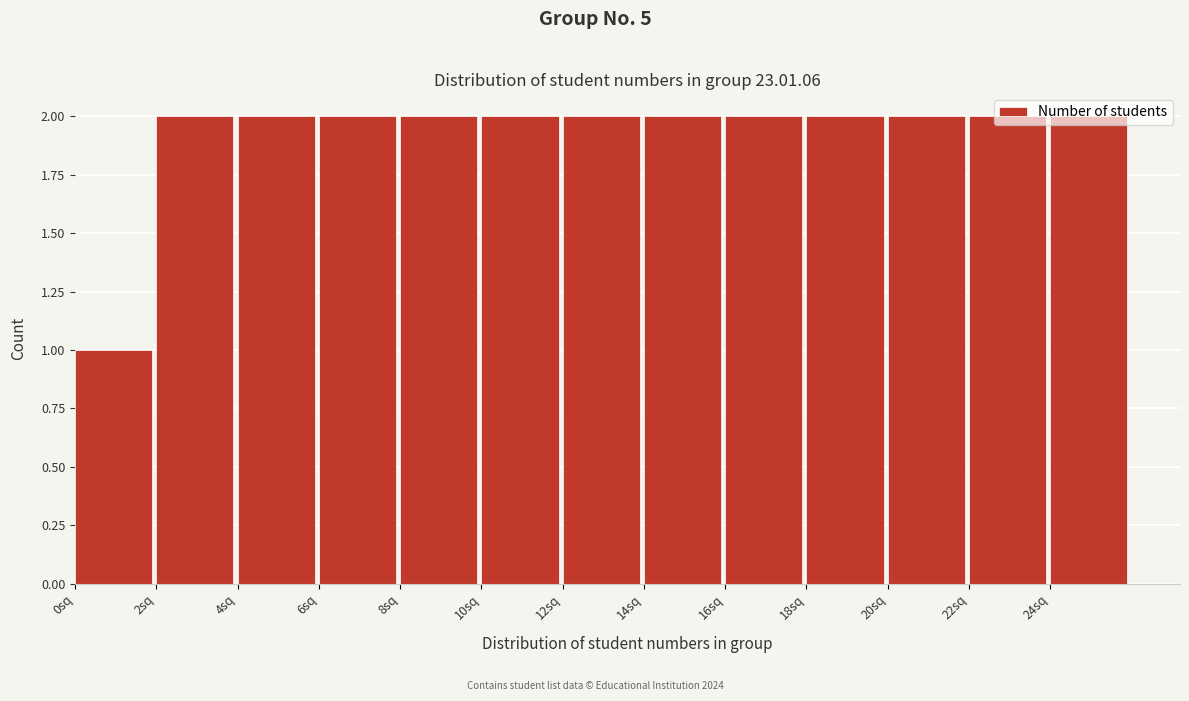

Reading left to right, transcribe this chart: for each bar, give the range it covers on the x-axis and its height. The values are not printed on the chart, so give them approximately, as read against the axis.

0 to 2: 1
2 to 4: 2
4 to 6: 2
6 to 8: 2
8 to 10: 2
10 to 12: 2
12 to 14: 2
14 to 16: 2
16 to 18: 2
18 to 20: 2
20 to 22: 2
22 to 24: 2
24 to 26: 2